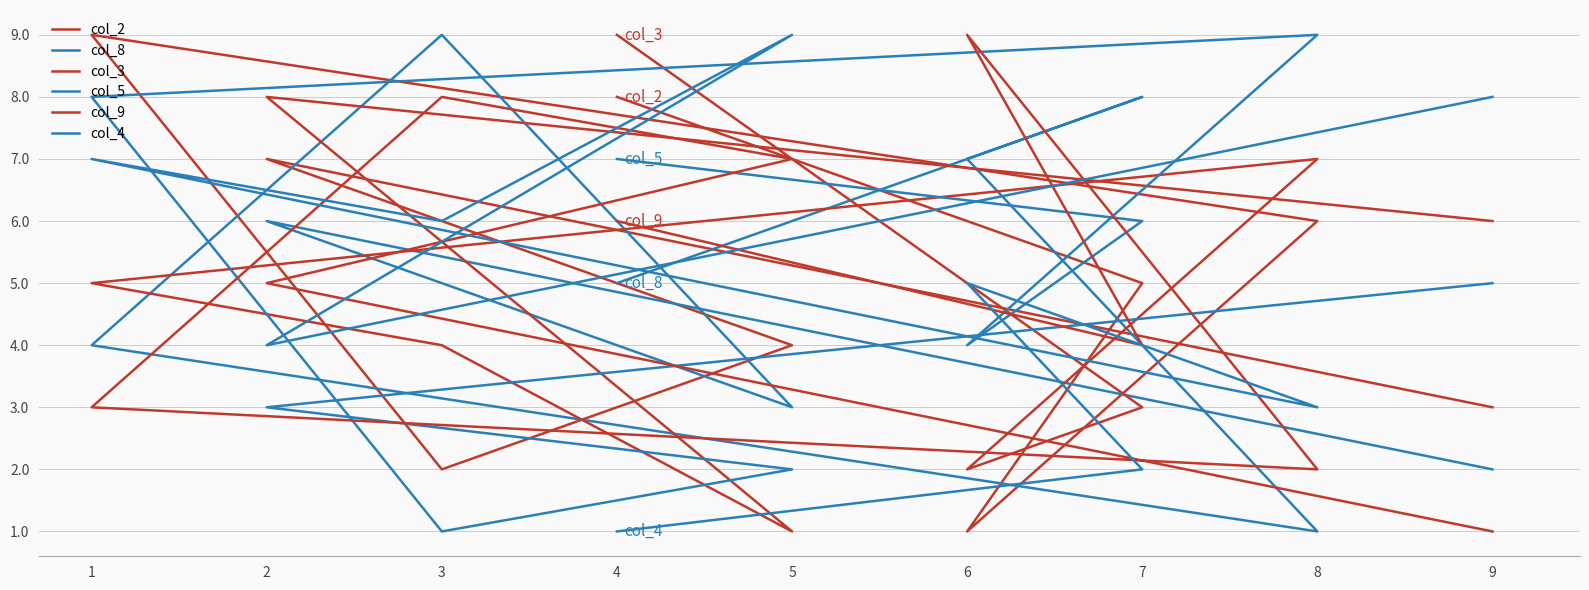

What are all the series names shown in the legend?

col_2, col_8, col_3, col_5, col_9, col_4